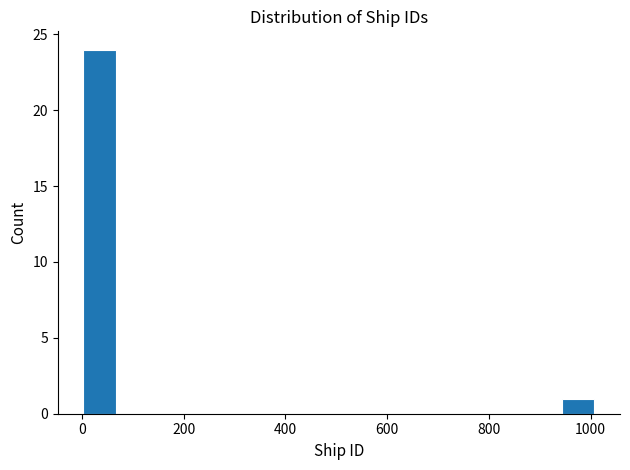

Read against the x-axis, roughly where is the centre of the tallest bar?

40